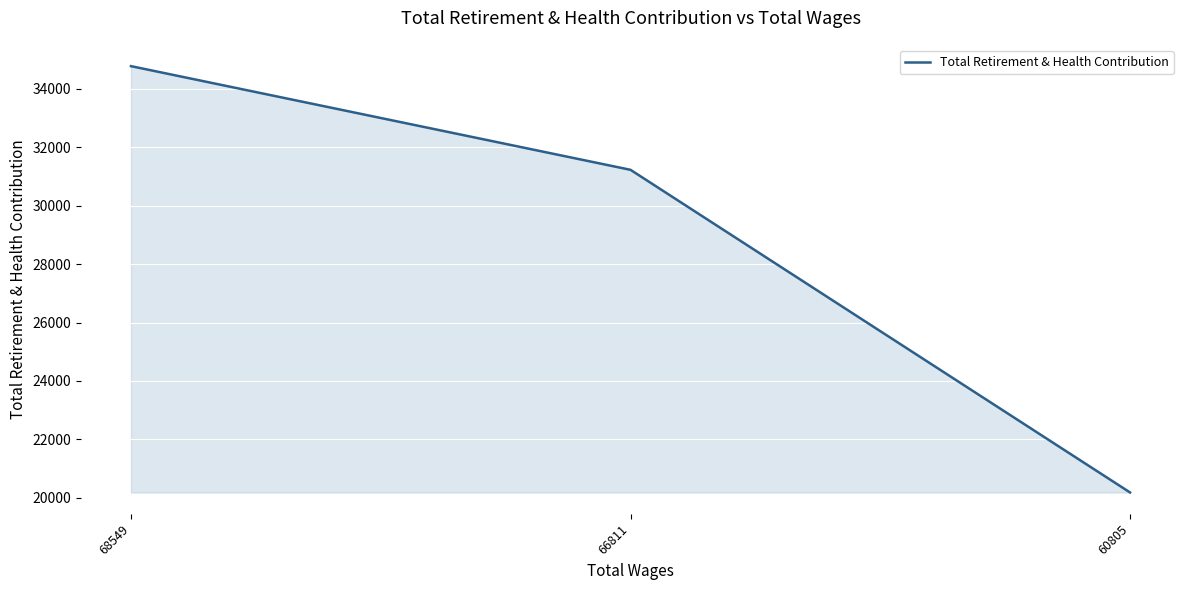

At which label does the data first exceed 31227?

68549